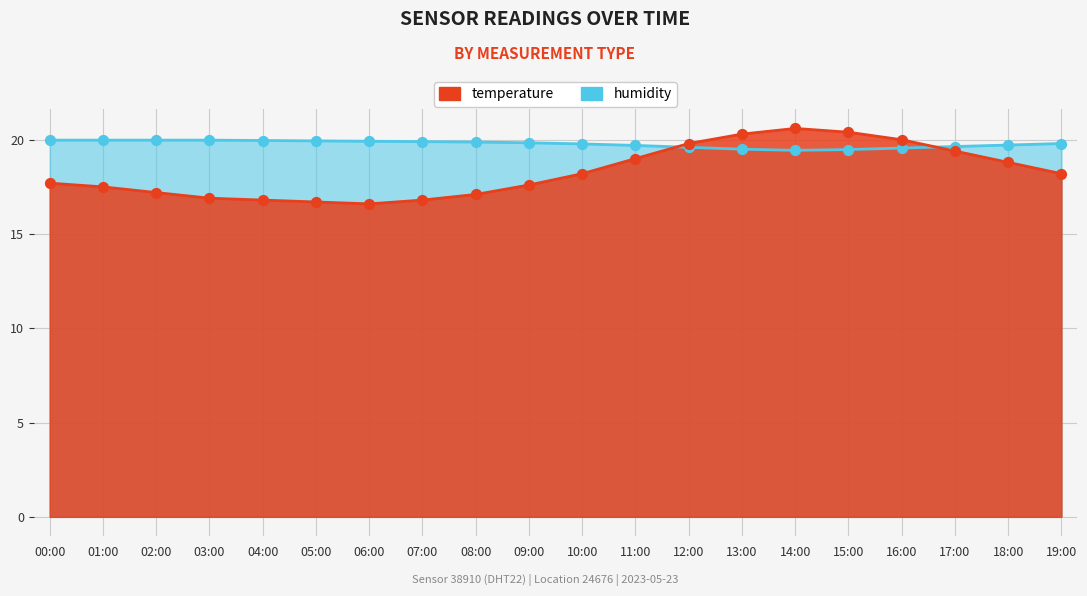

Is the value of temperature at 18:00 greater than the value of humidity at 16:00?

No